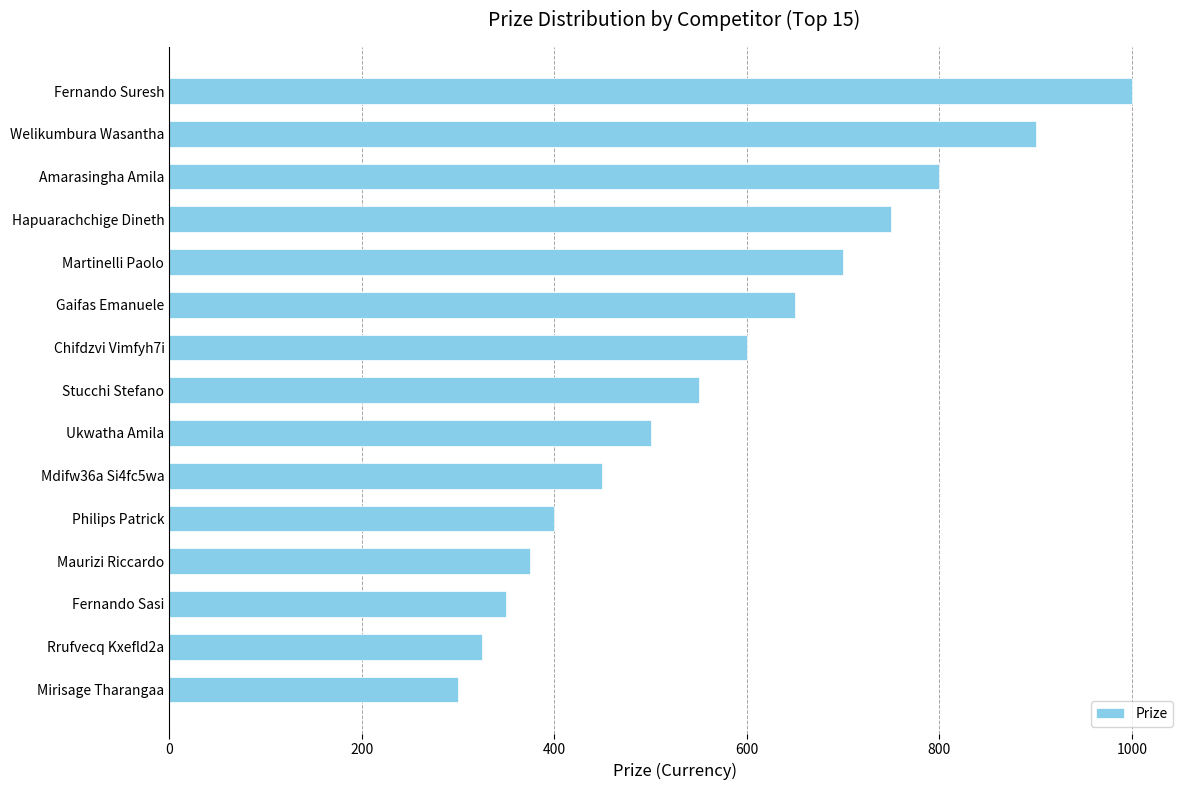

How many values are below 550?

7